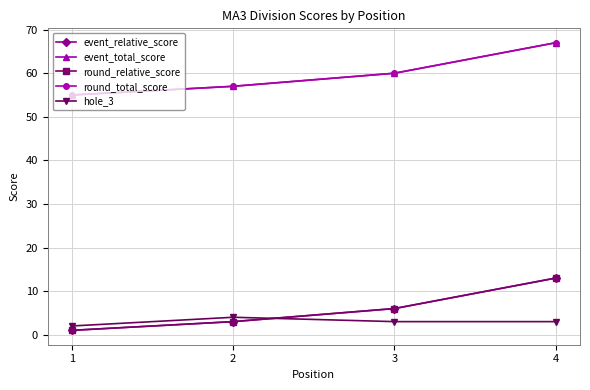

At which category is the sum across all series the highest?

4